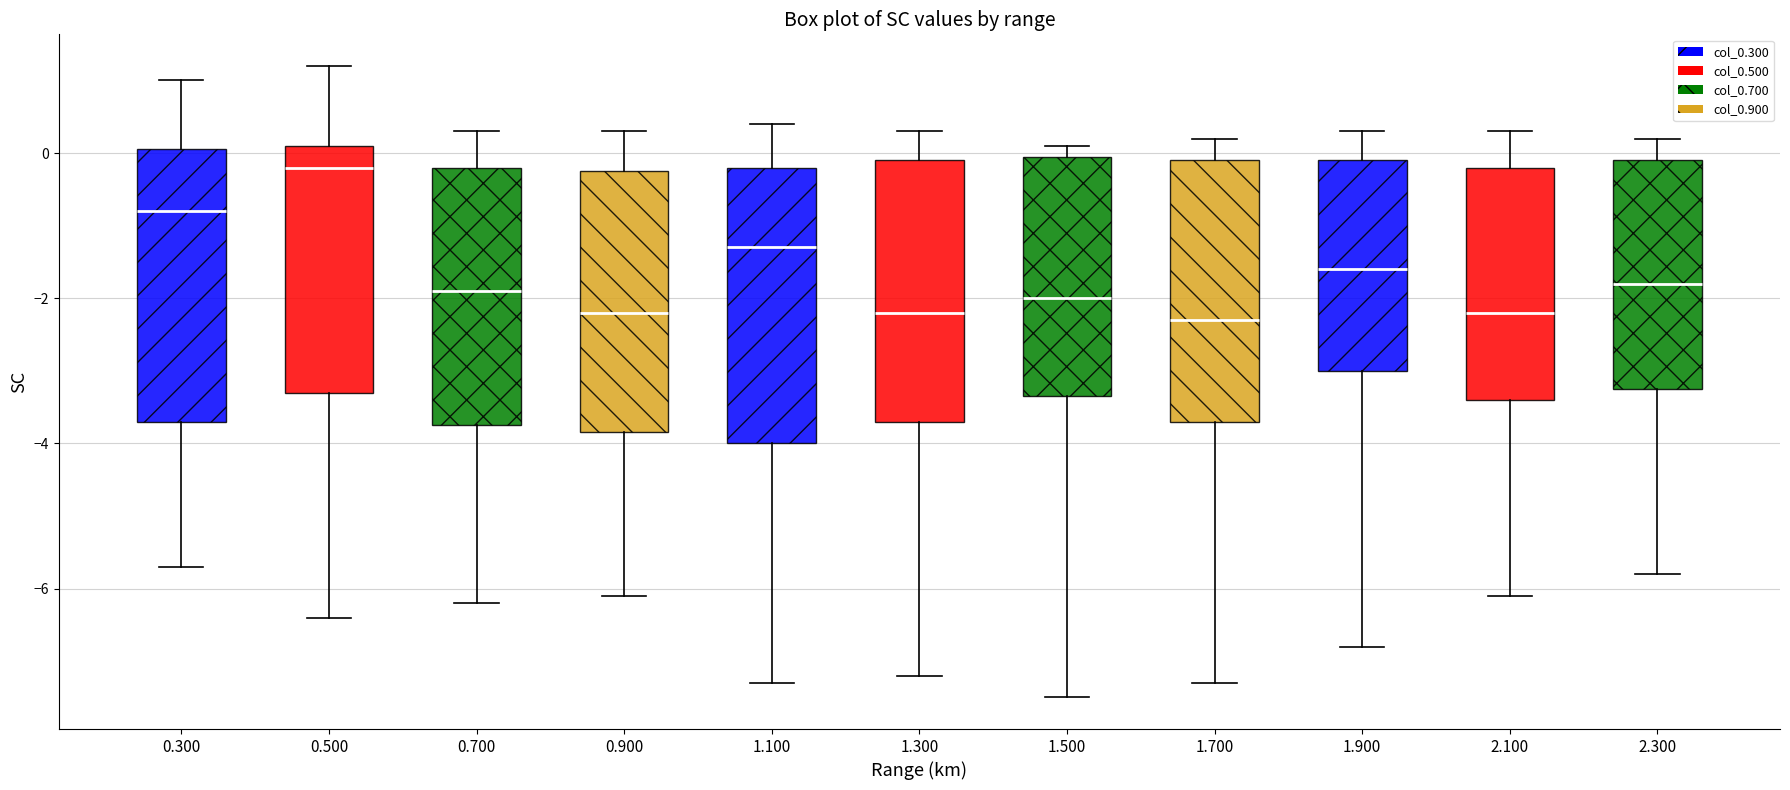

Reading left to right, transcribe this box plot: for each box, give where its median line is, the range the box spans, and where its two whiskers end, as read against the y-axis. The values are not printed on the chart, so give them approximately, as read against the axis.

0.300: median -0.8, box -3.6 to 0.0, whiskers -5.6 to 1.0
0.500: median -0.2, box -3.2 to 0.2, whiskers -6.4 to 1.2
0.700: median -1.8, box -3.8 to -0.2, whiskers -6.2 to 0.4
0.900: median -2.2, box -3.8 to -0.2, whiskers -6.0 to 0.4
1.100: median -1.2, box -4.0 to -0.2, whiskers -7.2 to 0.4
1.300: median -2.2, box -3.6 to 0.0, whiskers -7.2 to 0.4
1.500: median -2.0, box -3.4 to 0.0, whiskers -7.4 to 0.2
1.700: median -2.2, box -3.6 to 0.0, whiskers -7.2 to 0.2
1.900: median -1.6, box -3.0 to 0.0, whiskers -6.8 to 0.4
2.100: median -2.2, box -3.4 to -0.2, whiskers -6.0 to 0.4
2.300: median -1.8, box -3.2 to 0.0, whiskers -5.8 to 0.2